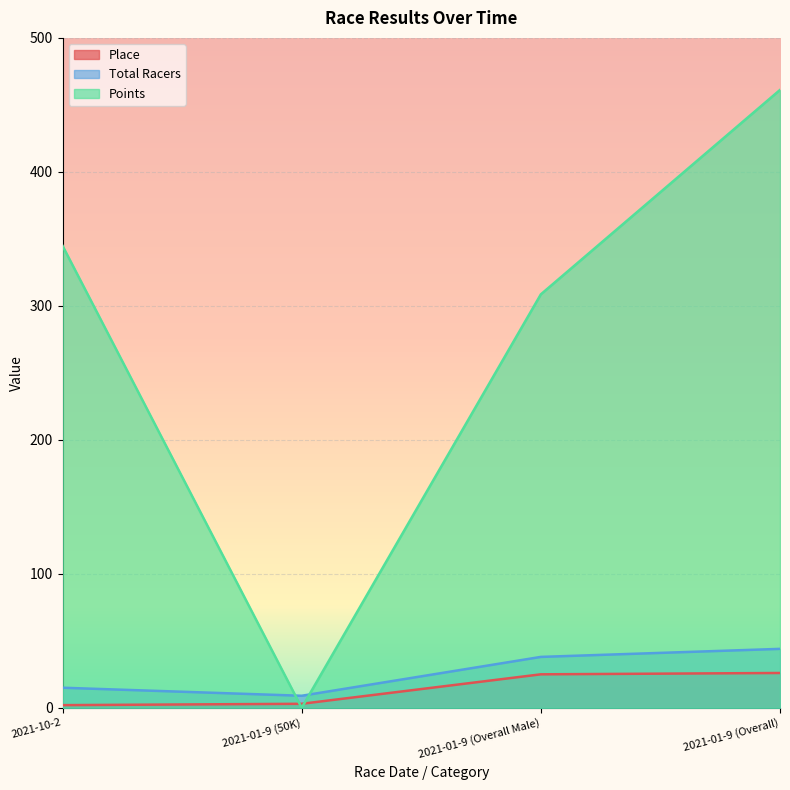

Between which two adjacent categories do Total Racers and Points first intersect?

2021-10-2 and 2021-01-9 (50K)